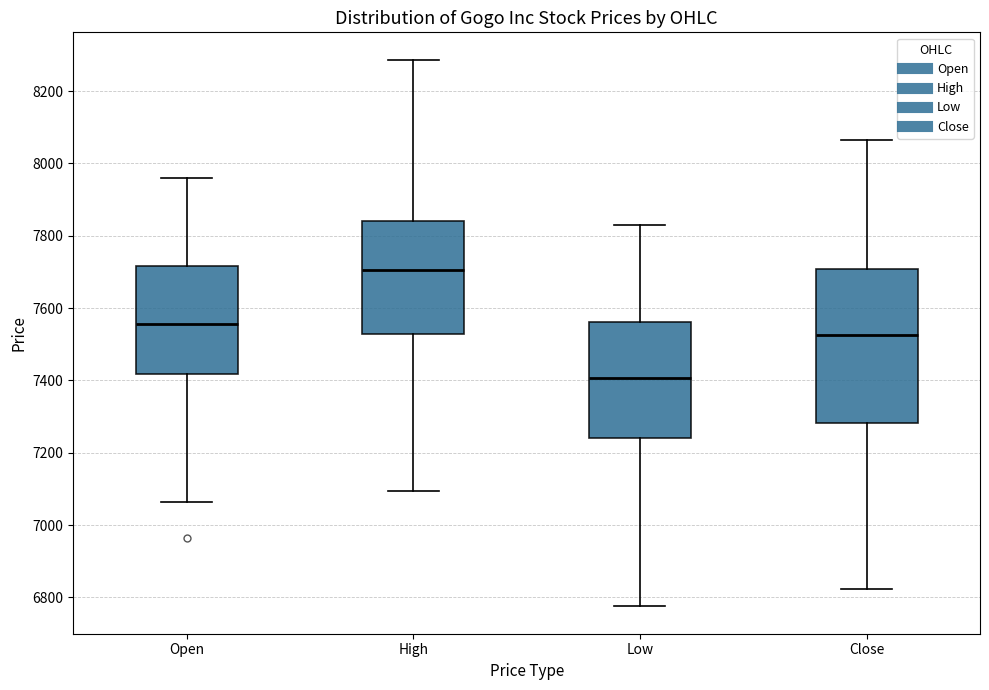

Reading left to right, read every box against the y-axis: the position of its median line, the range the box covers, and the ends of its whiskers. The values are not printed on the chart, so give them approximately, as read against the axis.

Open: median 7560, box 7420 to 7720, whiskers 7060 to 7960
High: median 7700, box 7520 to 7840, whiskers 7100 to 8280
Low: median 7400, box 7240 to 7560, whiskers 6780 to 7840
Close: median 7520, box 7280 to 7700, whiskers 6820 to 8060